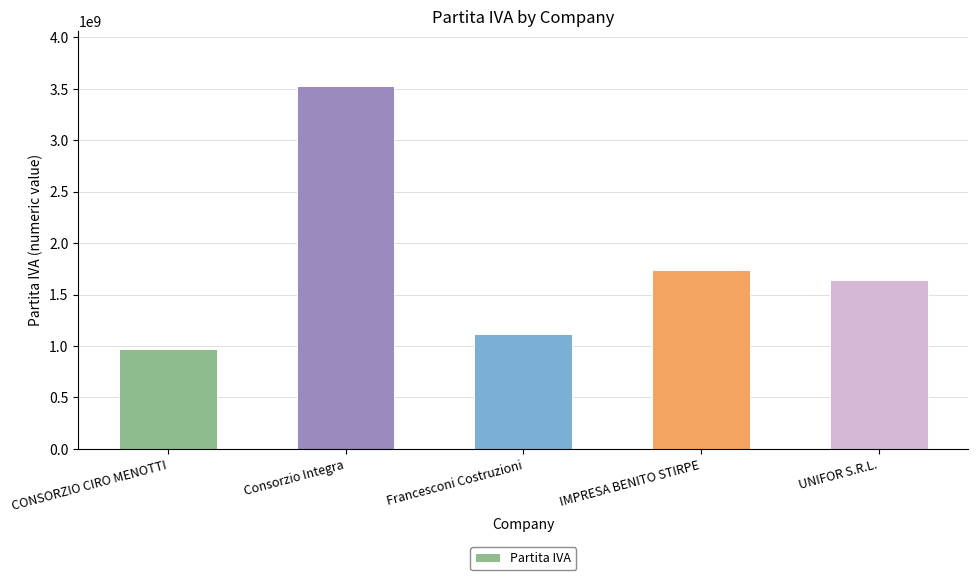

The chart shows a value of 3530851207 at Consorzio Integra. True or false?

True